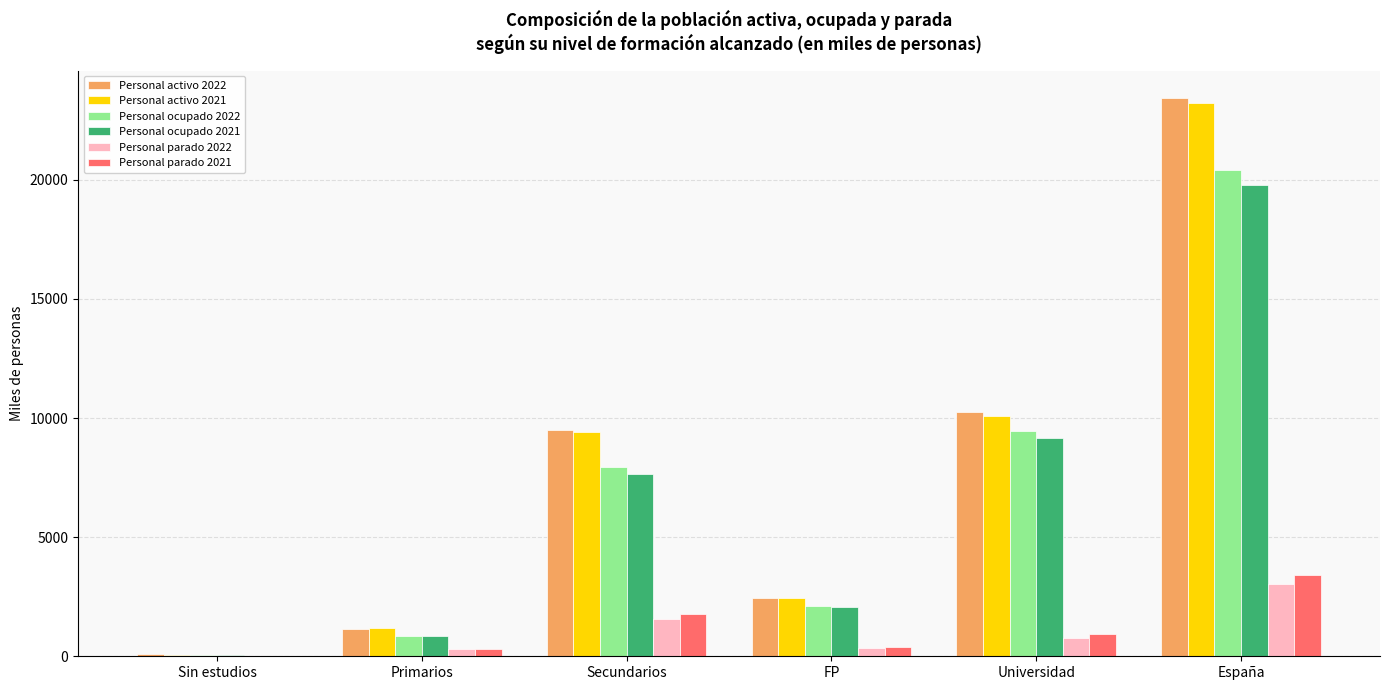

What is the sum of the Personal activo 2021 values at Primarios and Secundarios?

10600